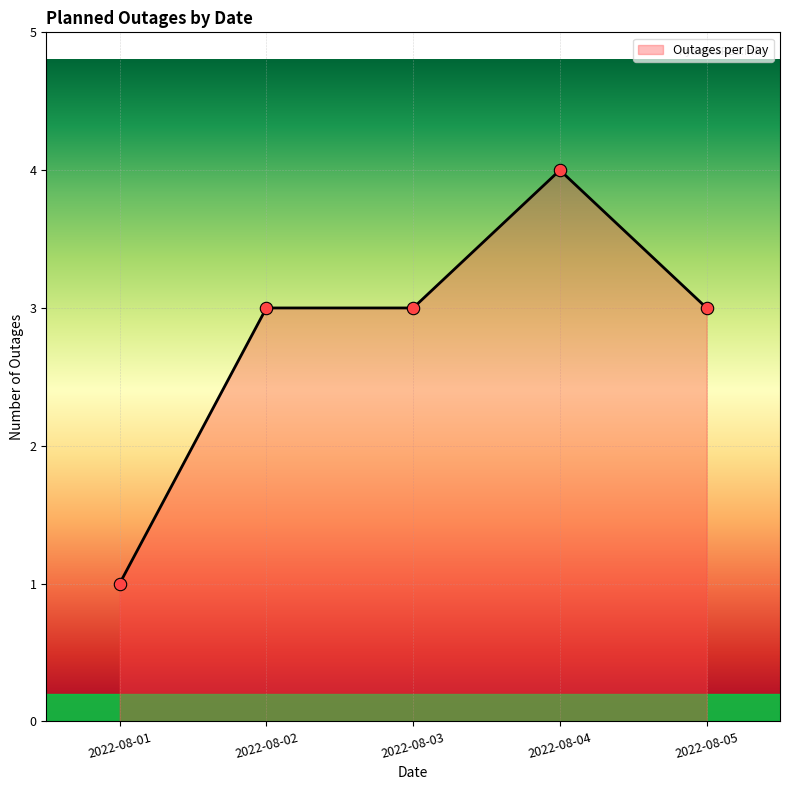

What is the change in value from 2022-08-01 to 2022-08-03?

+2